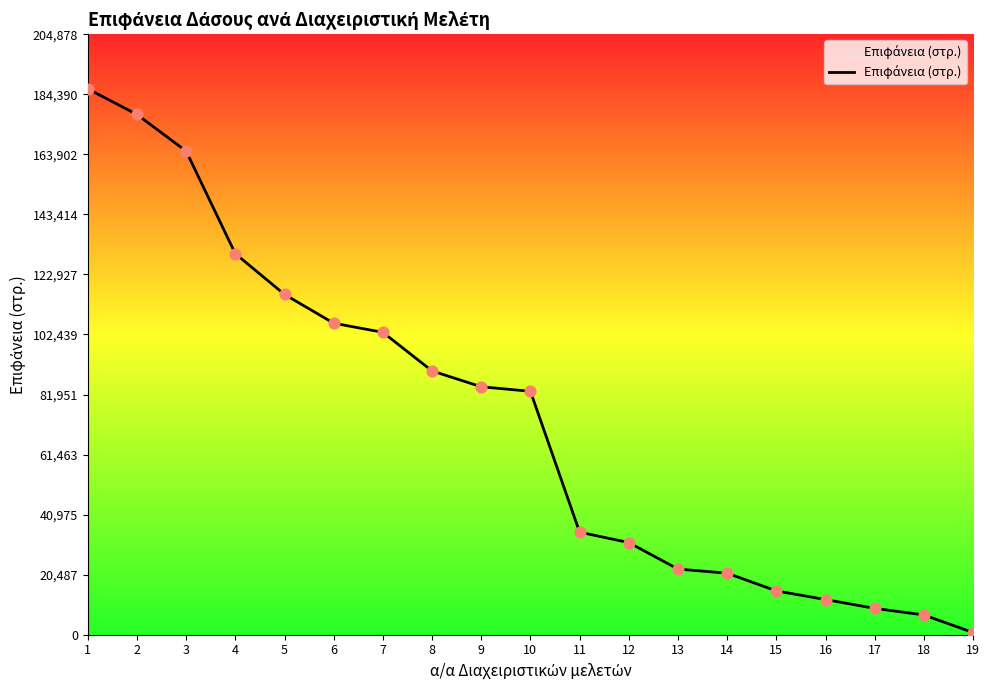

What is the change in value from 1 to 19?

-185503.1